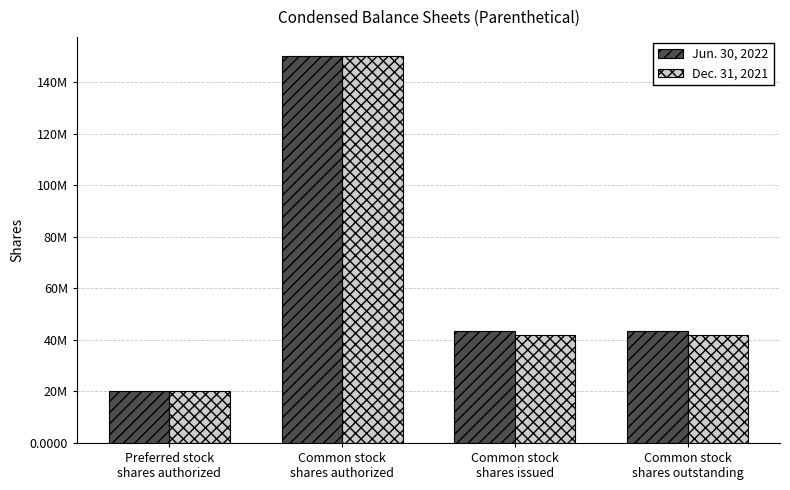

Which category has the lowest value across all series?

Preferred stock
shares authorized